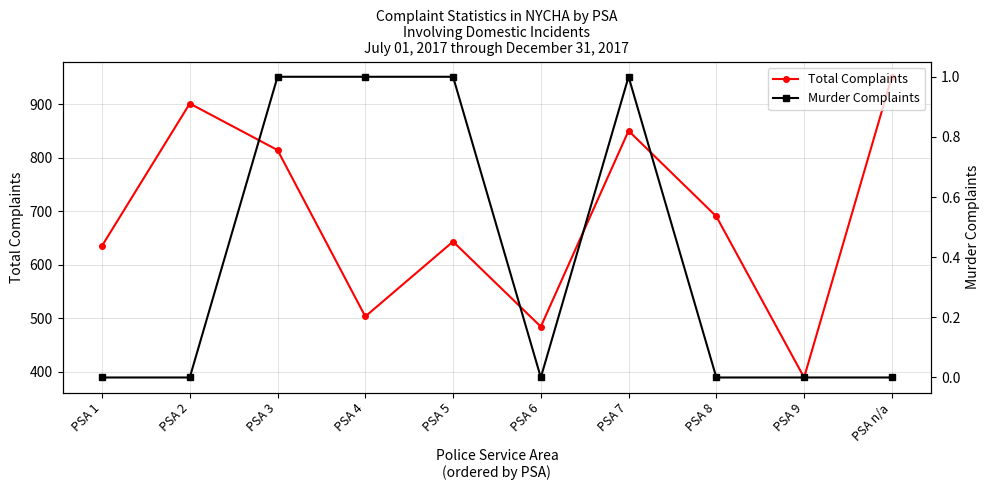

What is the average value of the Total Complaints series?

686